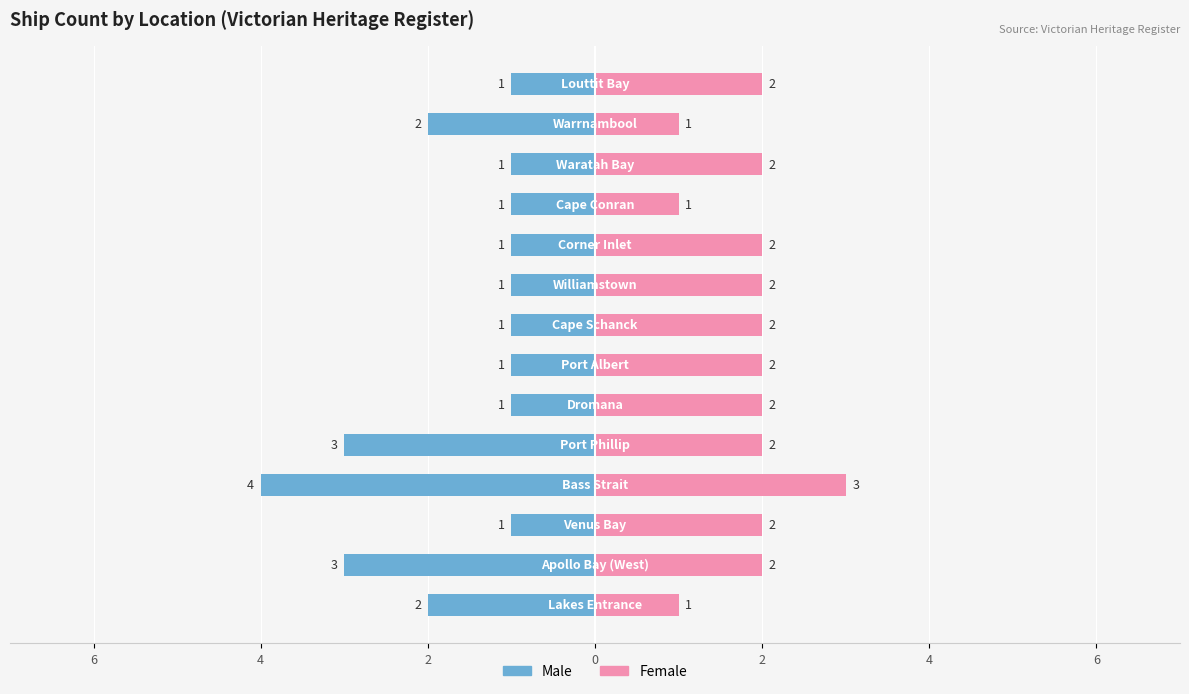

Between 10 and 9, which is larger?

10